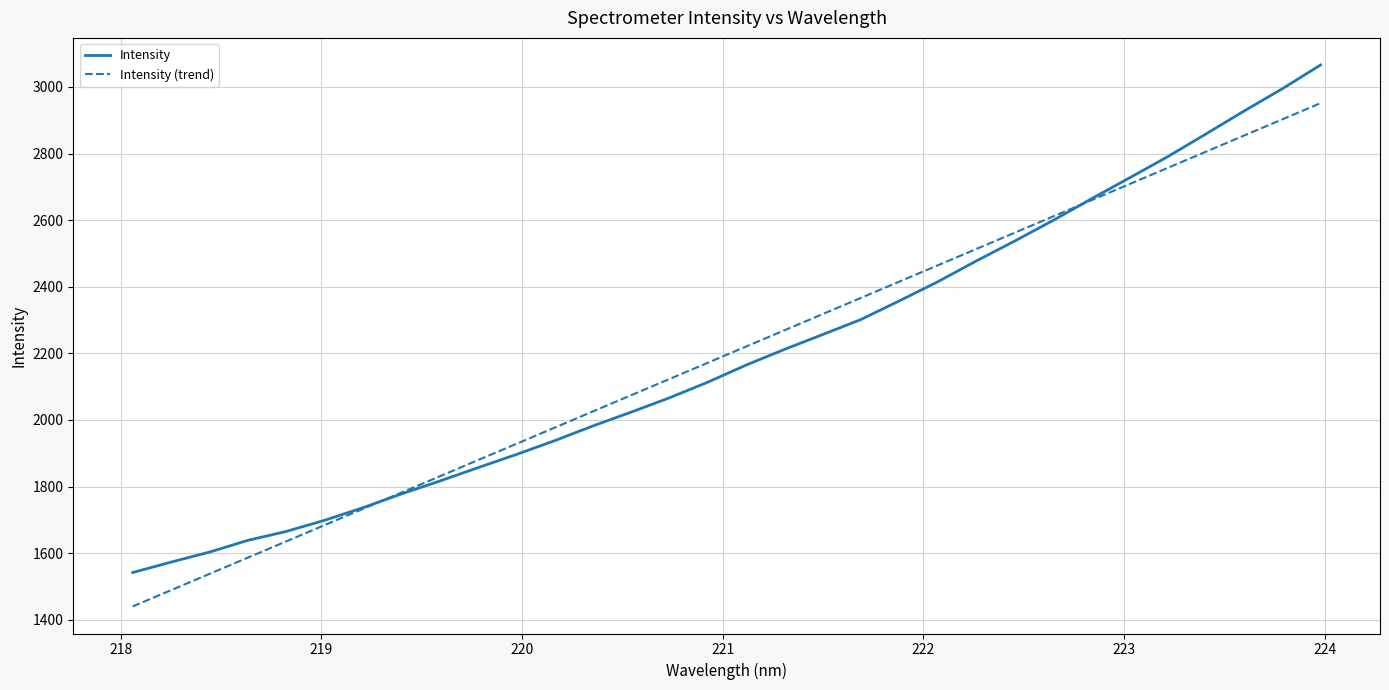

True or false: Intensity and Intensity (trend) cross at least once.

True